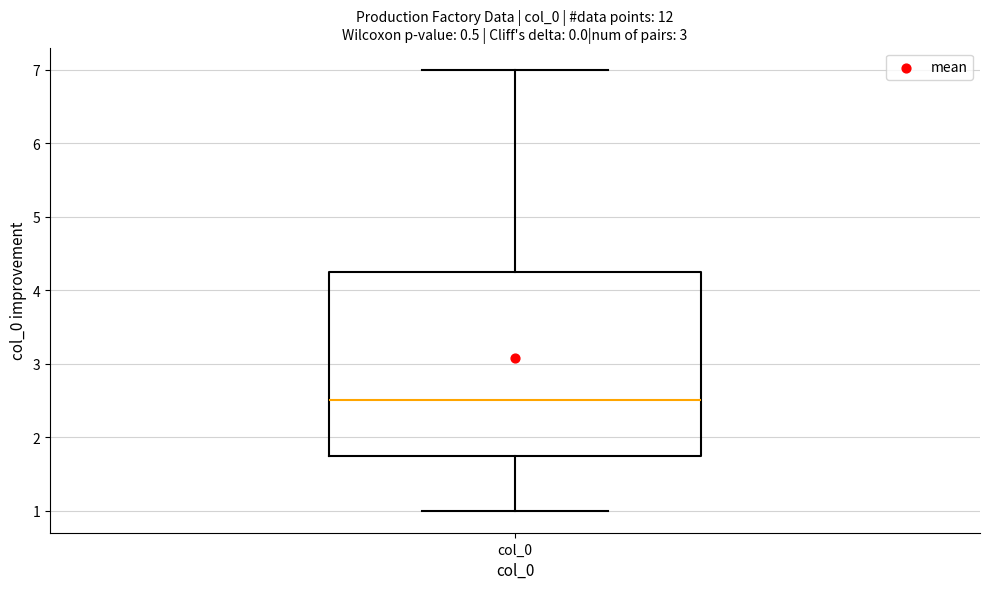

Transcribe this box plot: give where the median line is, the range the box spans, and where the two whiskers end, as read against the y-axis. The values are not printed on the chart, so give them approximately, as read against the axis.

median 2.5, box 1.8 to 4.3, whiskers 1.0 to 7.0